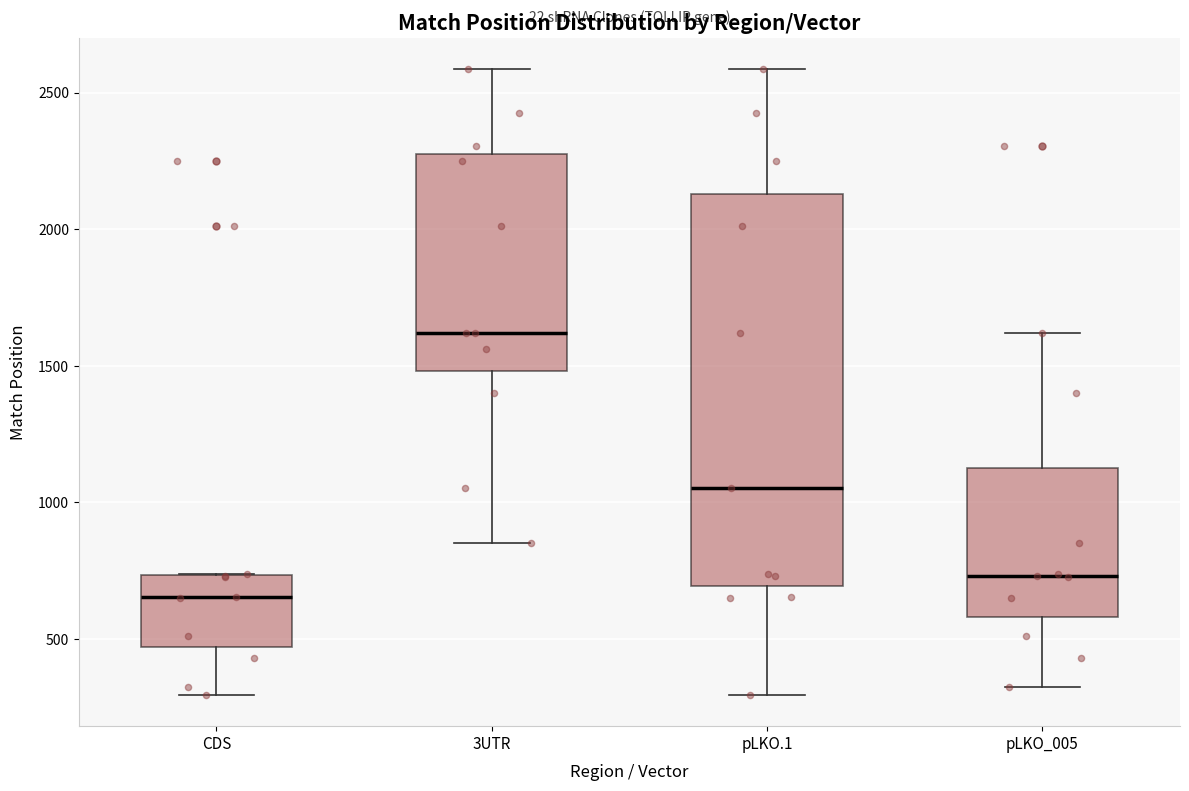

Which box has the highest median line?

3UTR